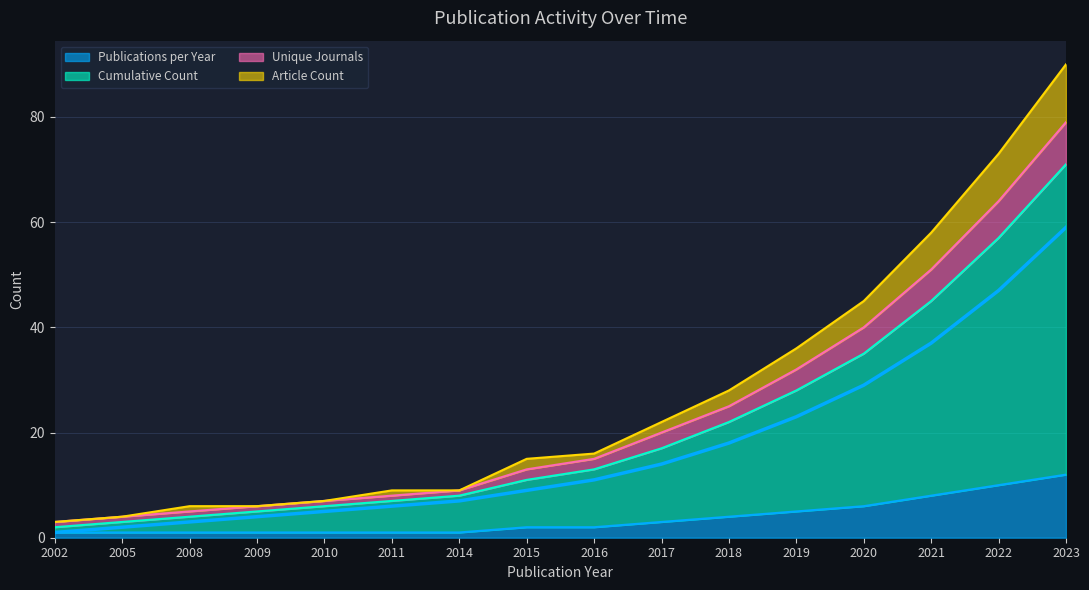

True or false: Publications per Year has a value of 2 at 2015.

True